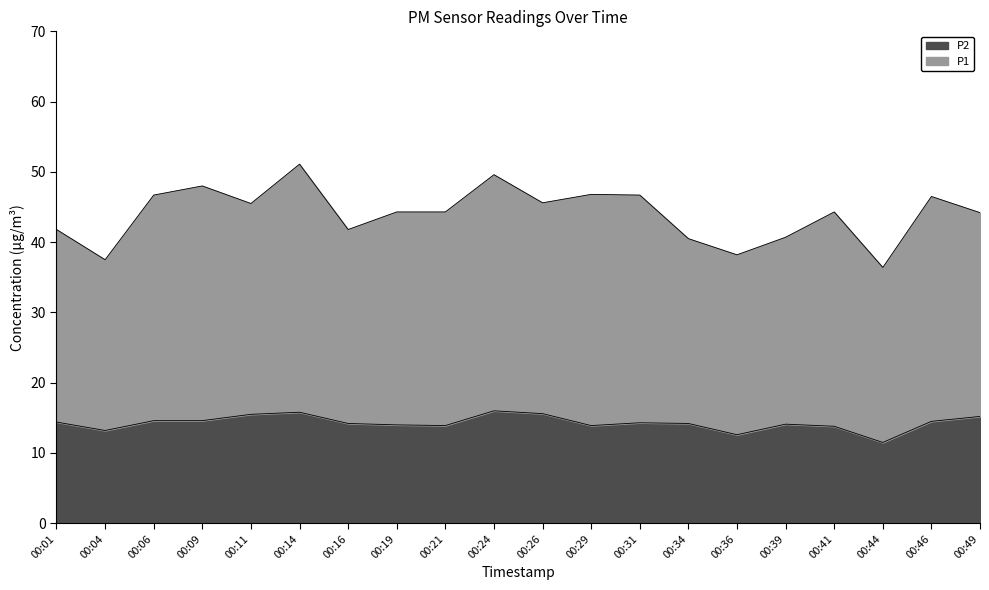

Which has a higher value, 00:26 or 00:34?

00:26